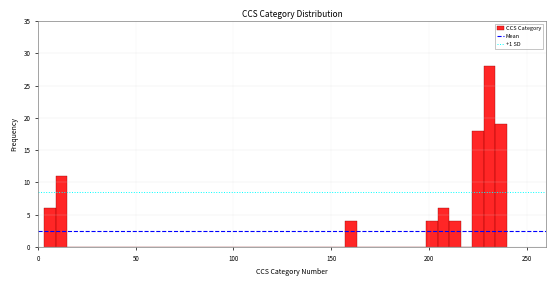

Around what value on the x-axis is the tallest bar? Give the approximate position of its centre, as read against the axis.

230